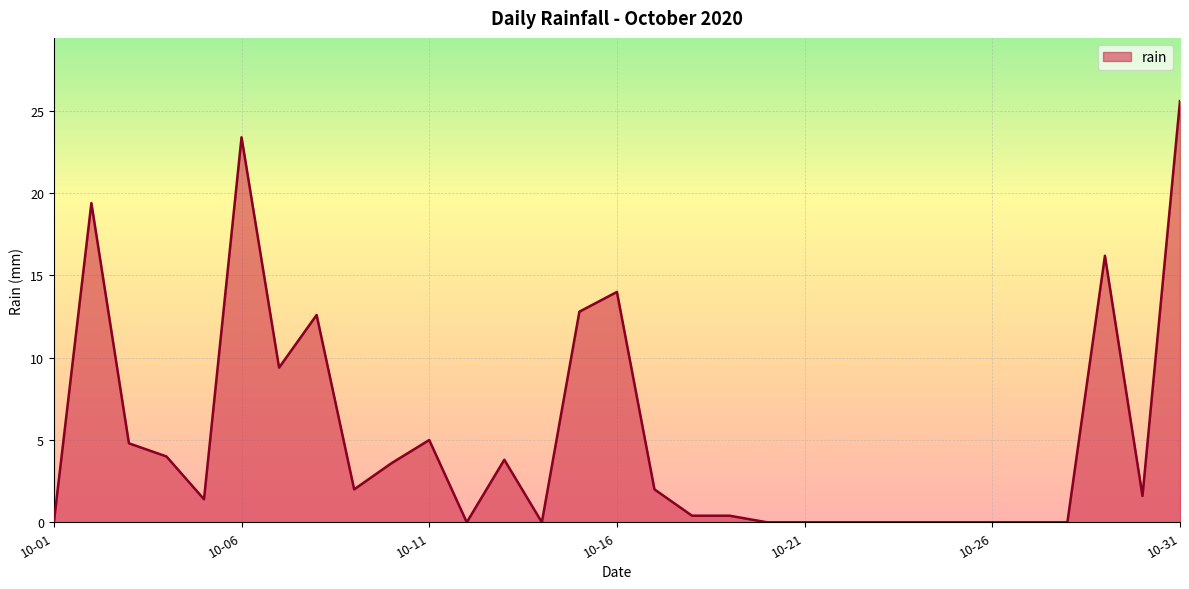

What is the difference between the maximum and minimum values?

25.6